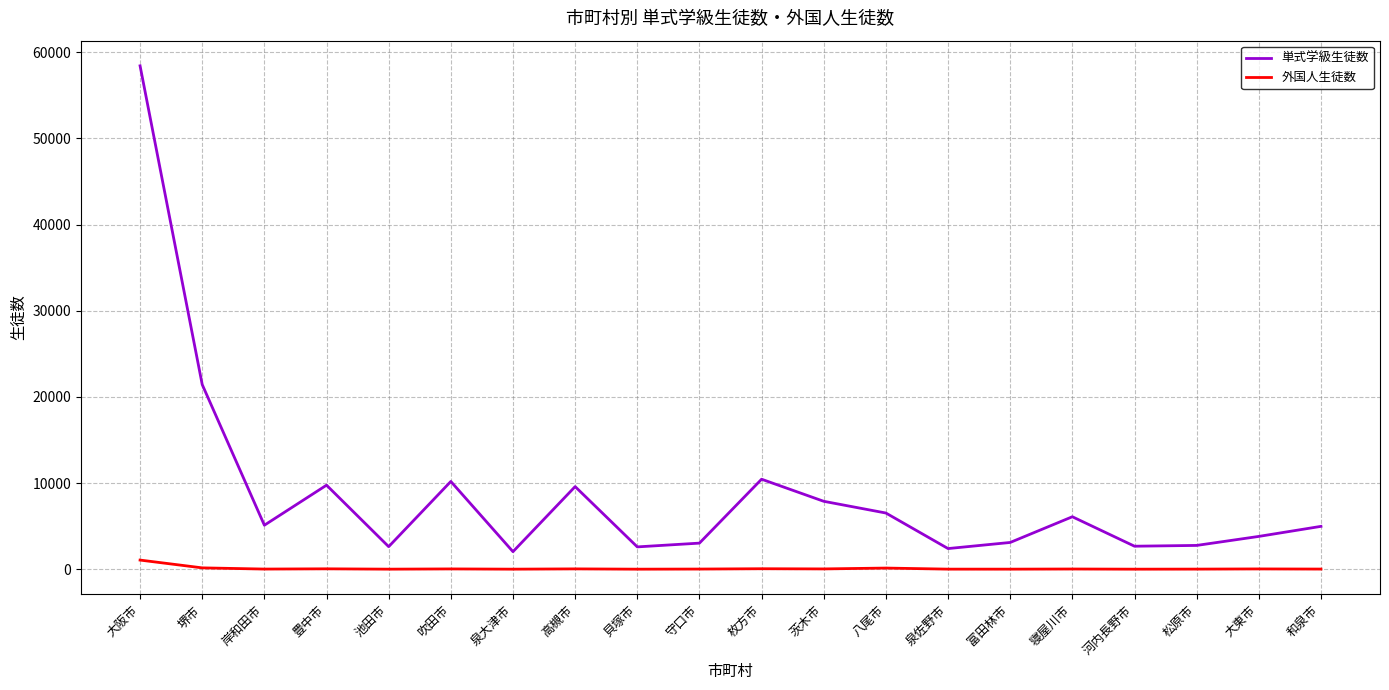

Is it true that 単式学級生徒数 equals 2034 at 泉大津市?

True